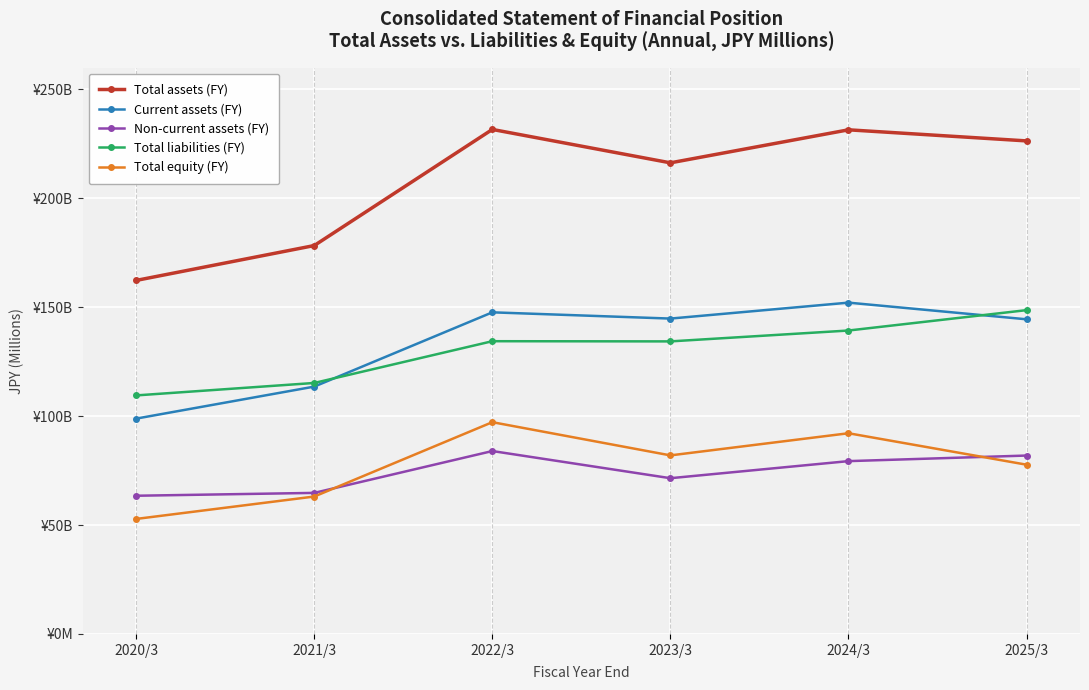

Reading left to right, transcribe all the data shown in this chart.

Total assets (FY): 2020/3=162296	2021/3=178301	2022/3=231607	2023/3=216275	2024/3=231431	2025/3=226344
Current assets (FY): 2020/3=98852	2021/3=113548	2022/3=147642	2023/3=144776	2024/3=152094	2025/3=144446
Non-current assets (FY): 2020/3=63444	2021/3=64753	2022/3=83965	2023/3=71498	2024/3=79337	2025/3=81899
Total liabilities (FY): 2020/3=109501	2021/3=115220	2022/3=134390	2023/3=134303	2024/3=139293	2025/3=148649
Total equity (FY): 2020/3=52795	2021/3=63082	2022/3=97217	2023/3=81972	2024/3=92138	2025/3=77695